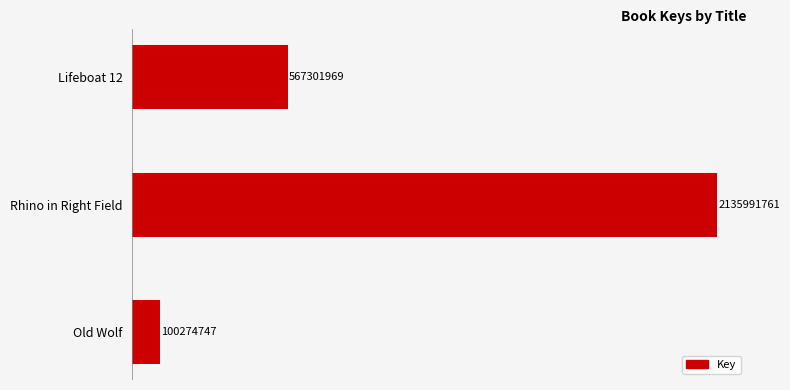

List the labels in order of value, largest first.

Rhino in Right Field, Lifeboat 12, Old Wolf